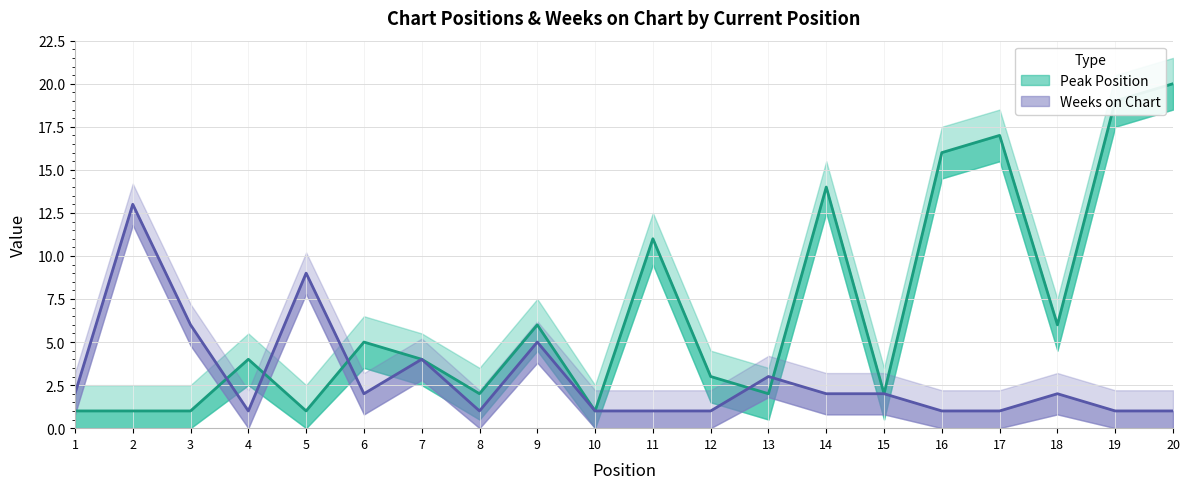

At how many categories does at least one series exceed 18?

2